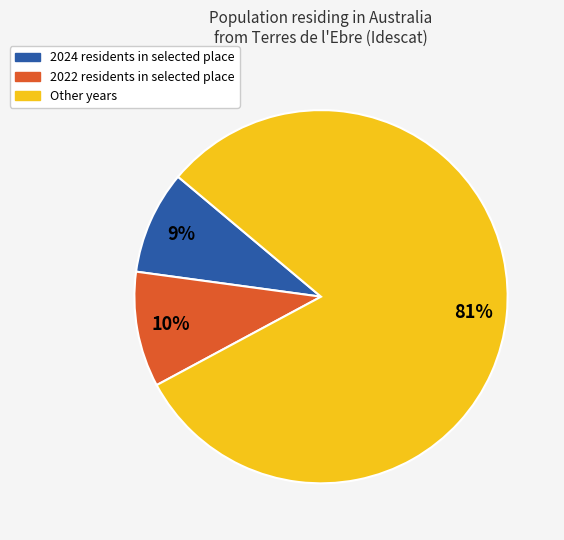

Is there any slice that represents more than half of the pie?

Yes